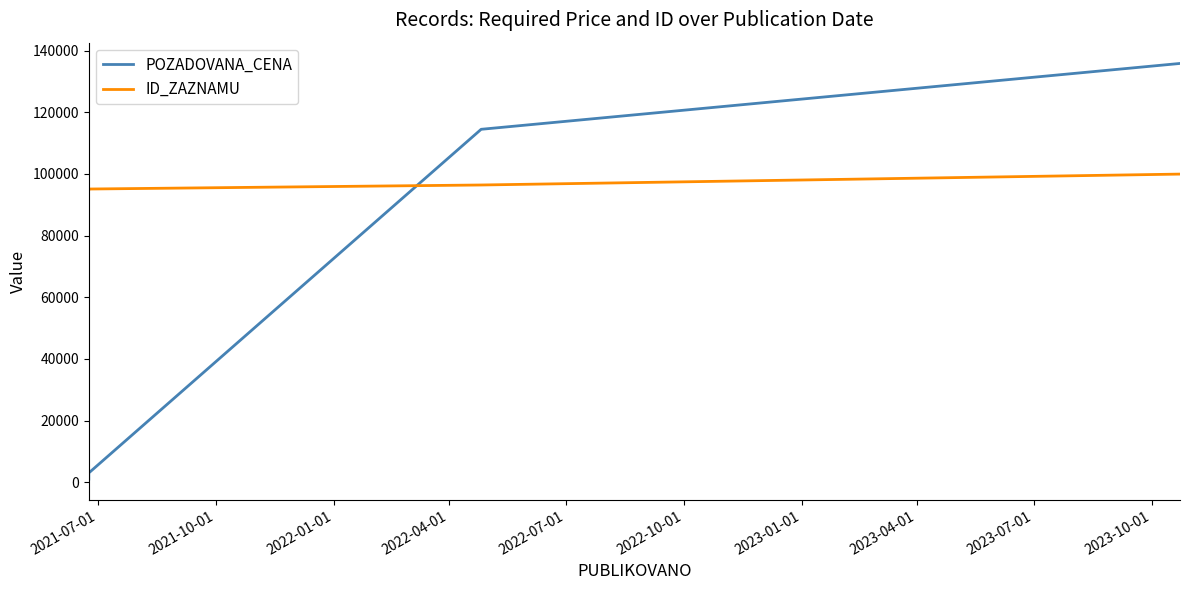

True or false: POZADOVANA_CENA has a value of 1811 at 2021-07-01.

False